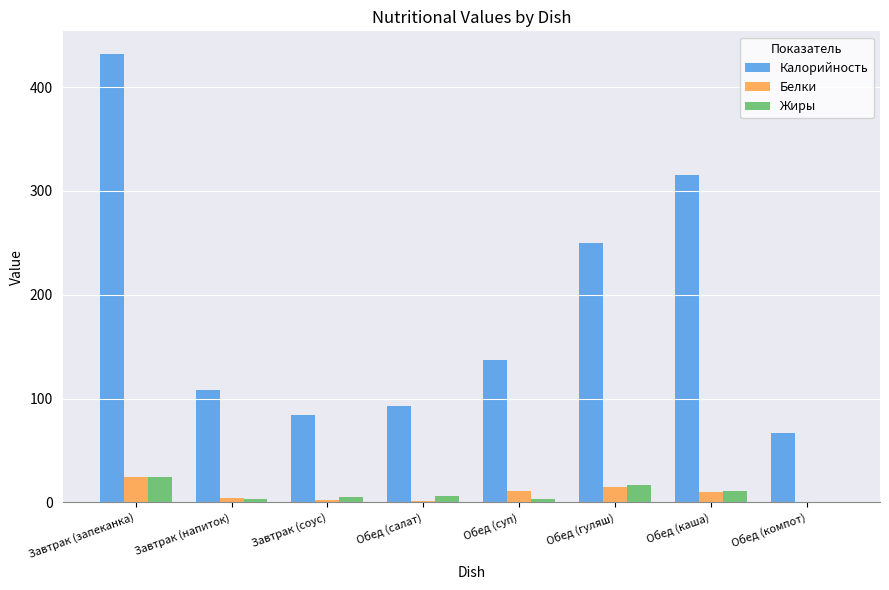

What is the sum of all Белки values?

67.6